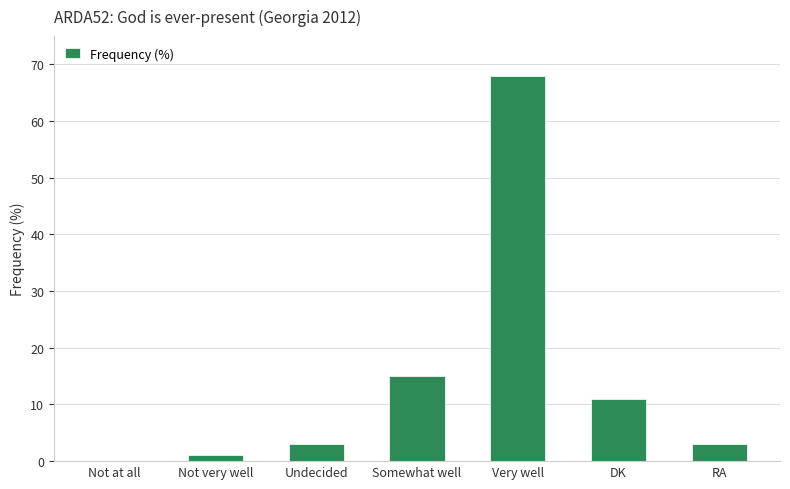

What is the sum of the values at Somewhat well and DK?

26